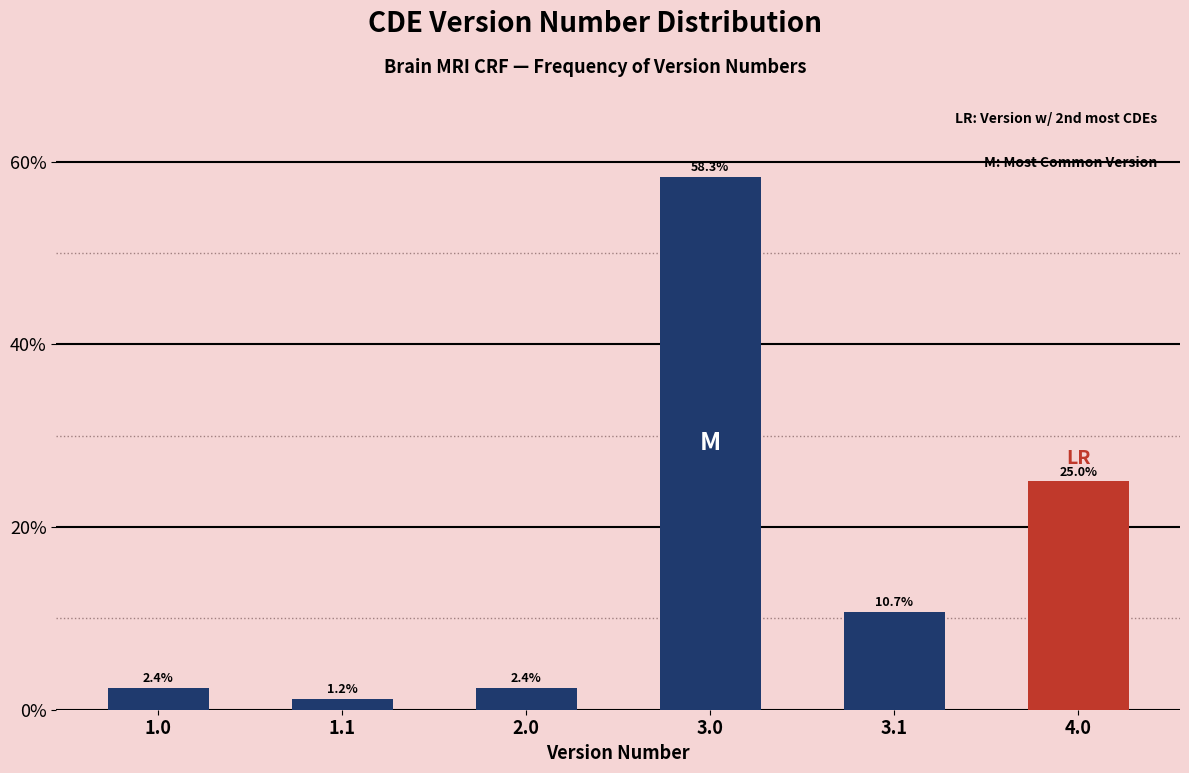

Reading left to right, extract all data points from this chart.

2.4	1.2	2.4	58.3	10.7	25.0